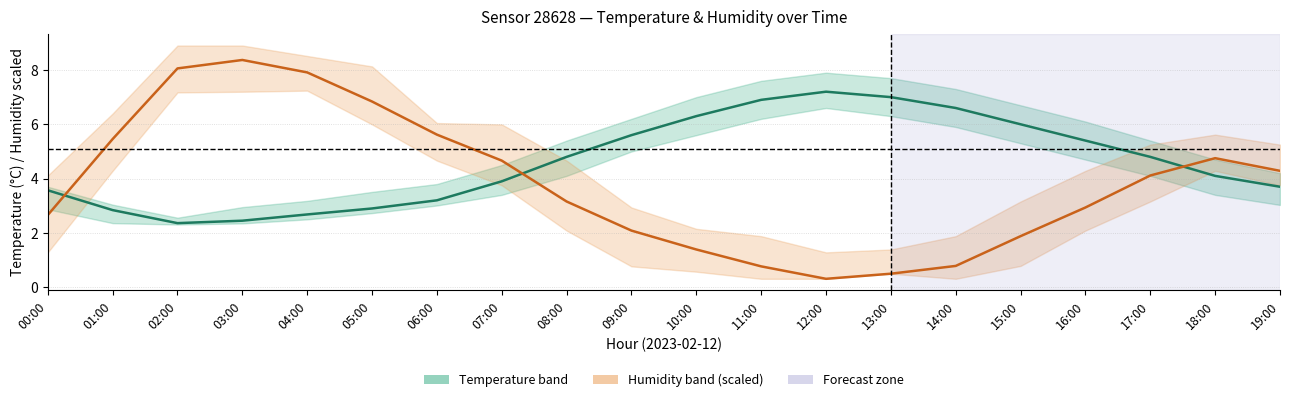

What is the total value across all series at 08:00?

8.0